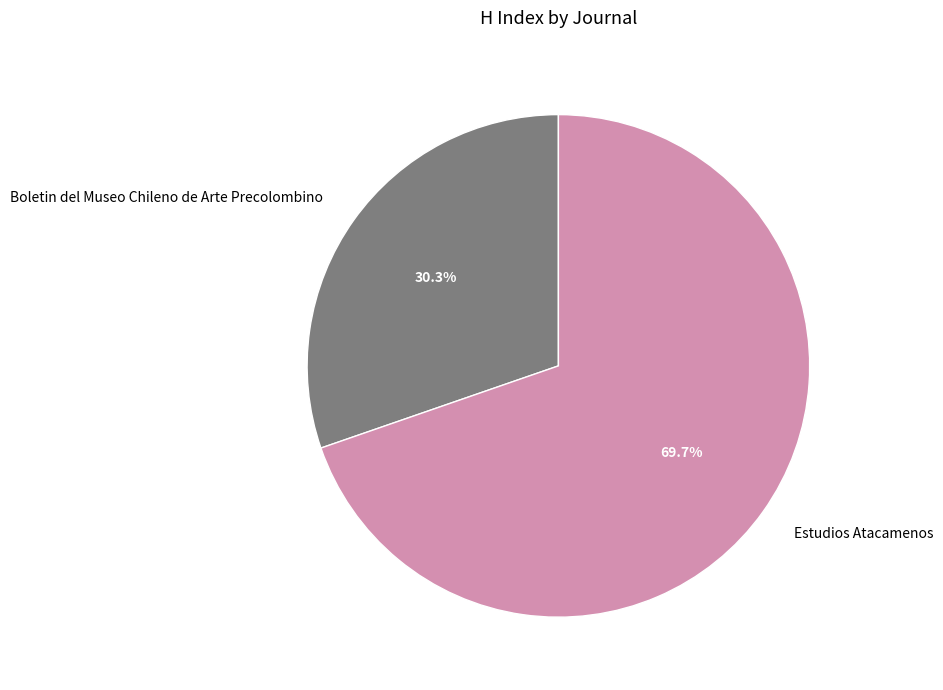

How much of the chart is everything except Boletin del Museo Chileno de Arte Precolombino?

69.7%